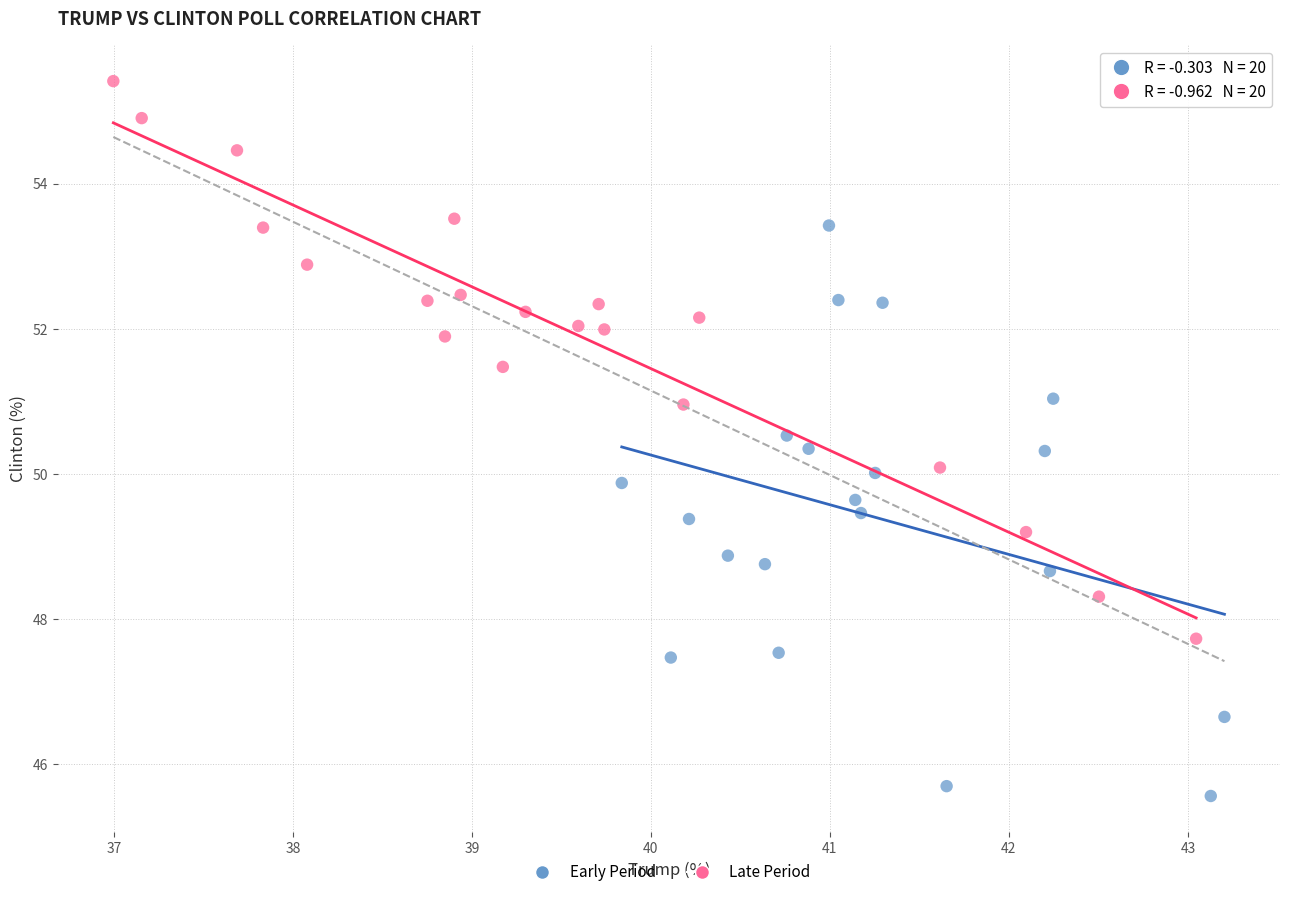

Which series contains the lowest Y value?

Early Period